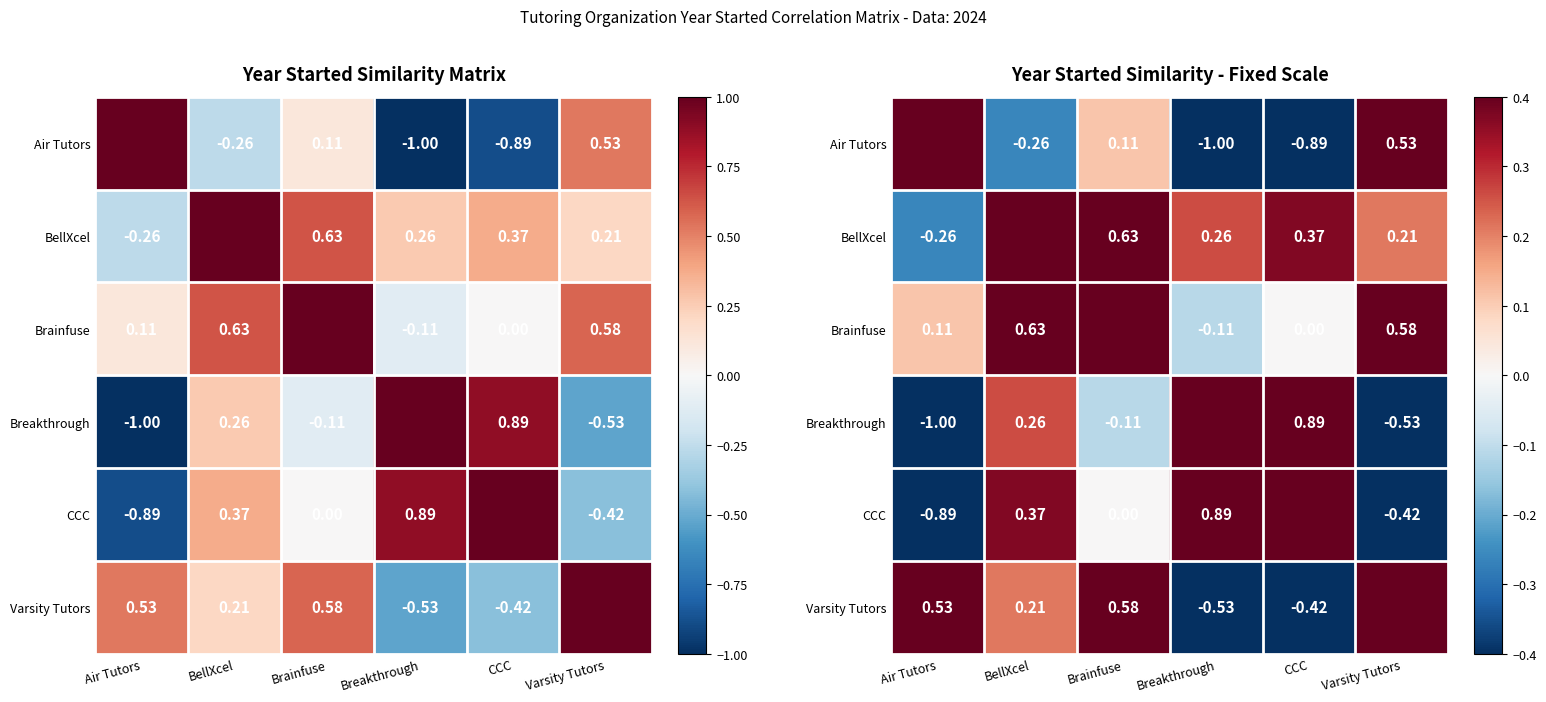

Count the number of categories in the chart.

6